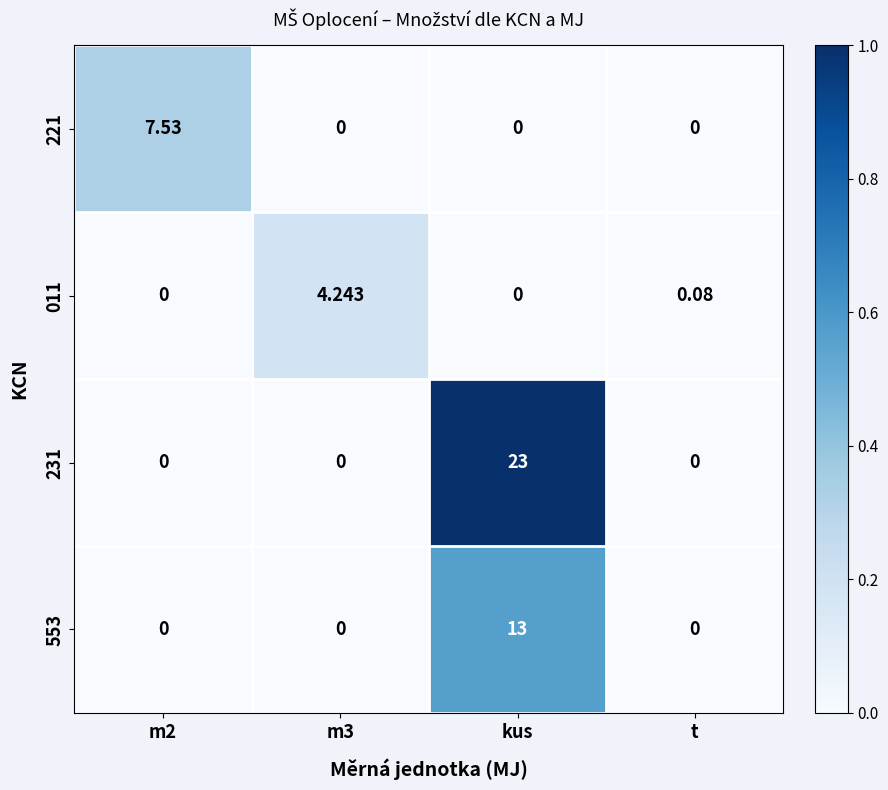

Where is 011 nearest to the value 2?

t